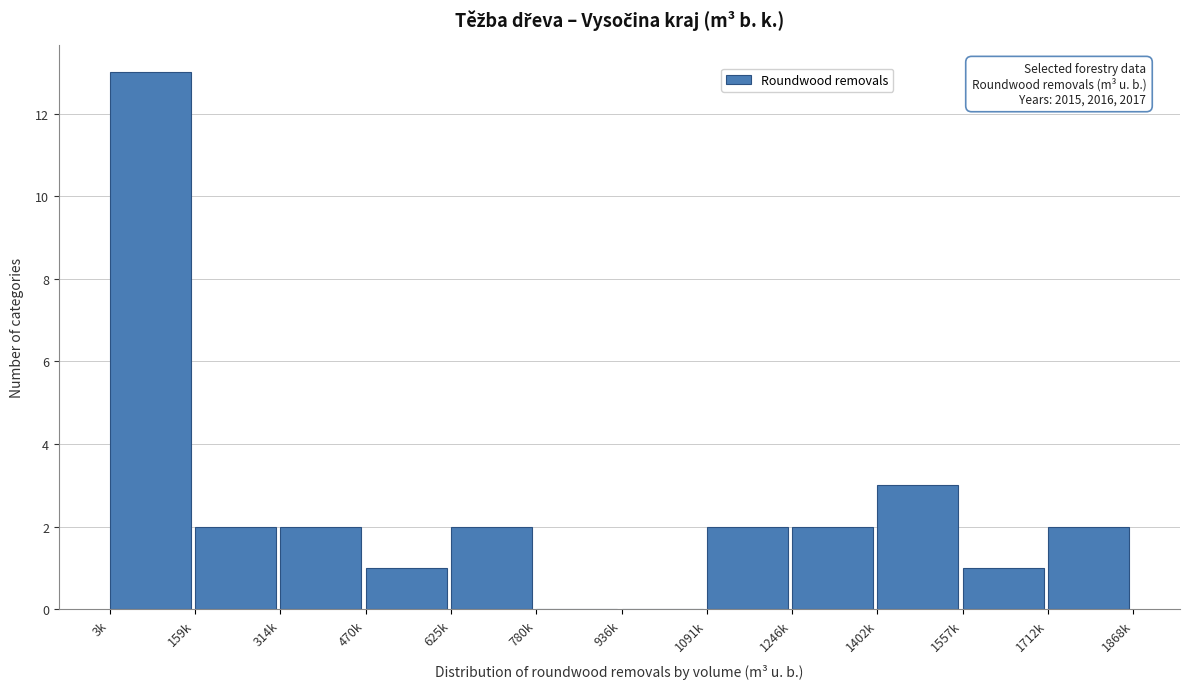

Reading left to right, extract all data points from this chart.

3k=13	159k=2	314k=2	470k=1	625k=2	780k=0	936k=0	1091k=2	1246k=2	1402k=3	1557k=1	1712k=2